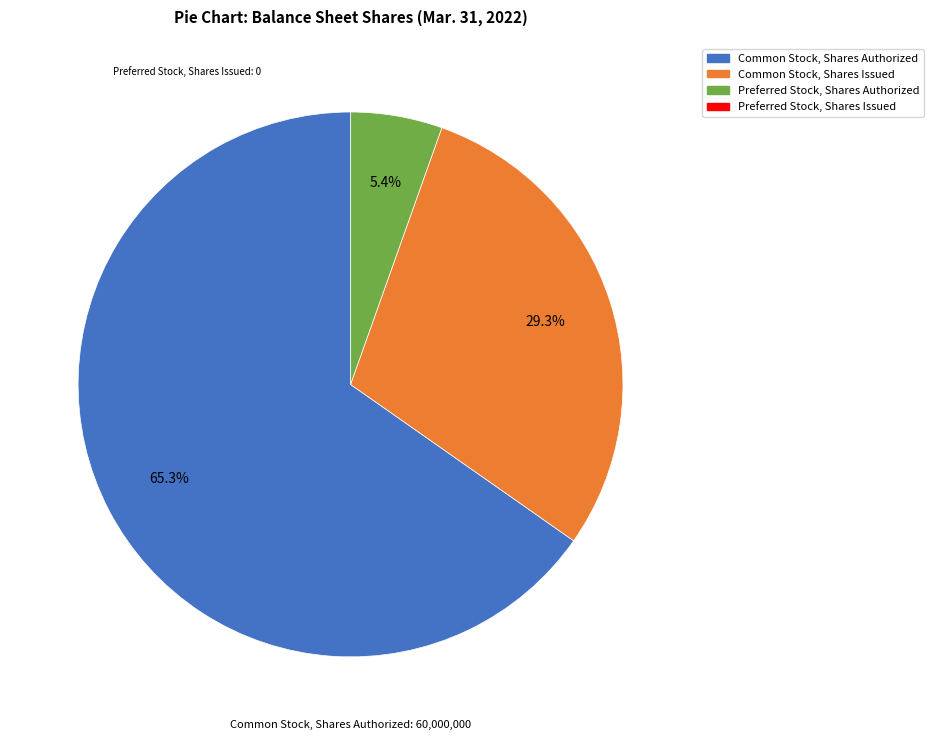

Is there any slice that represents more than half of the pie?

Yes